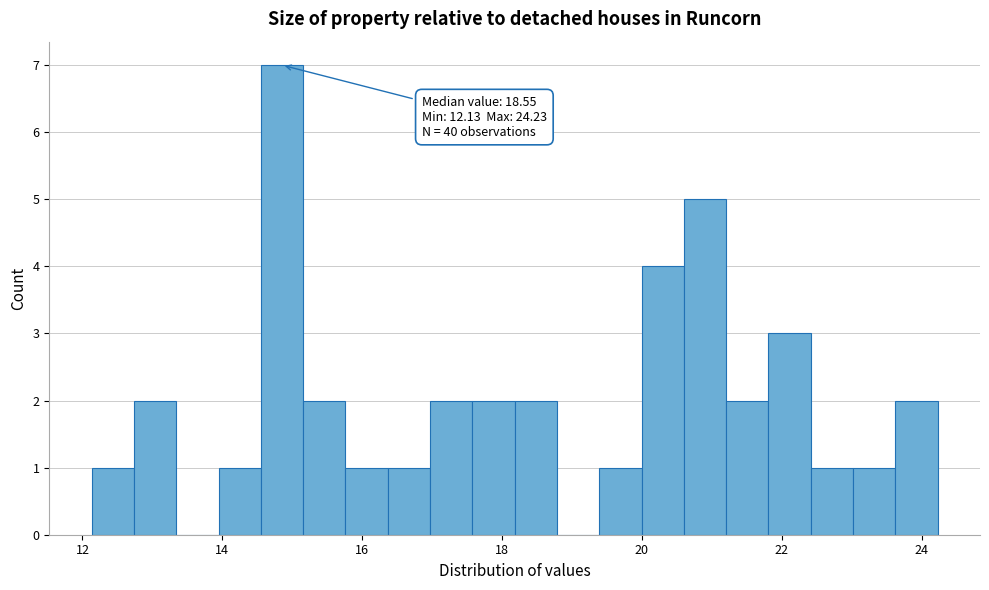

Read against the x-axis, roughly where is the centre of the tallest bar?

14.8